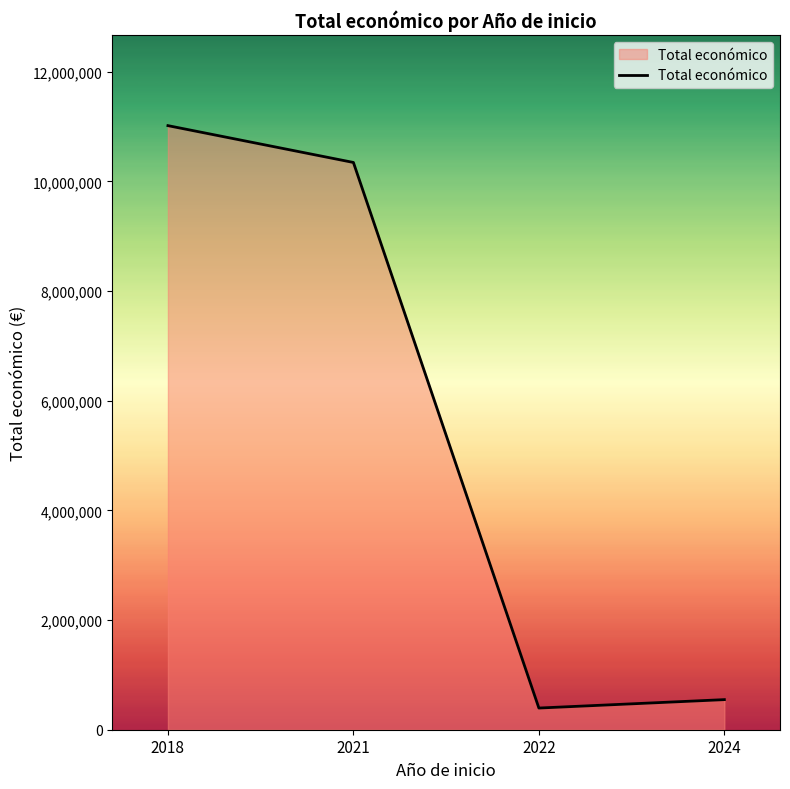

What is the change in value from 2021 to 2022?

-9951902